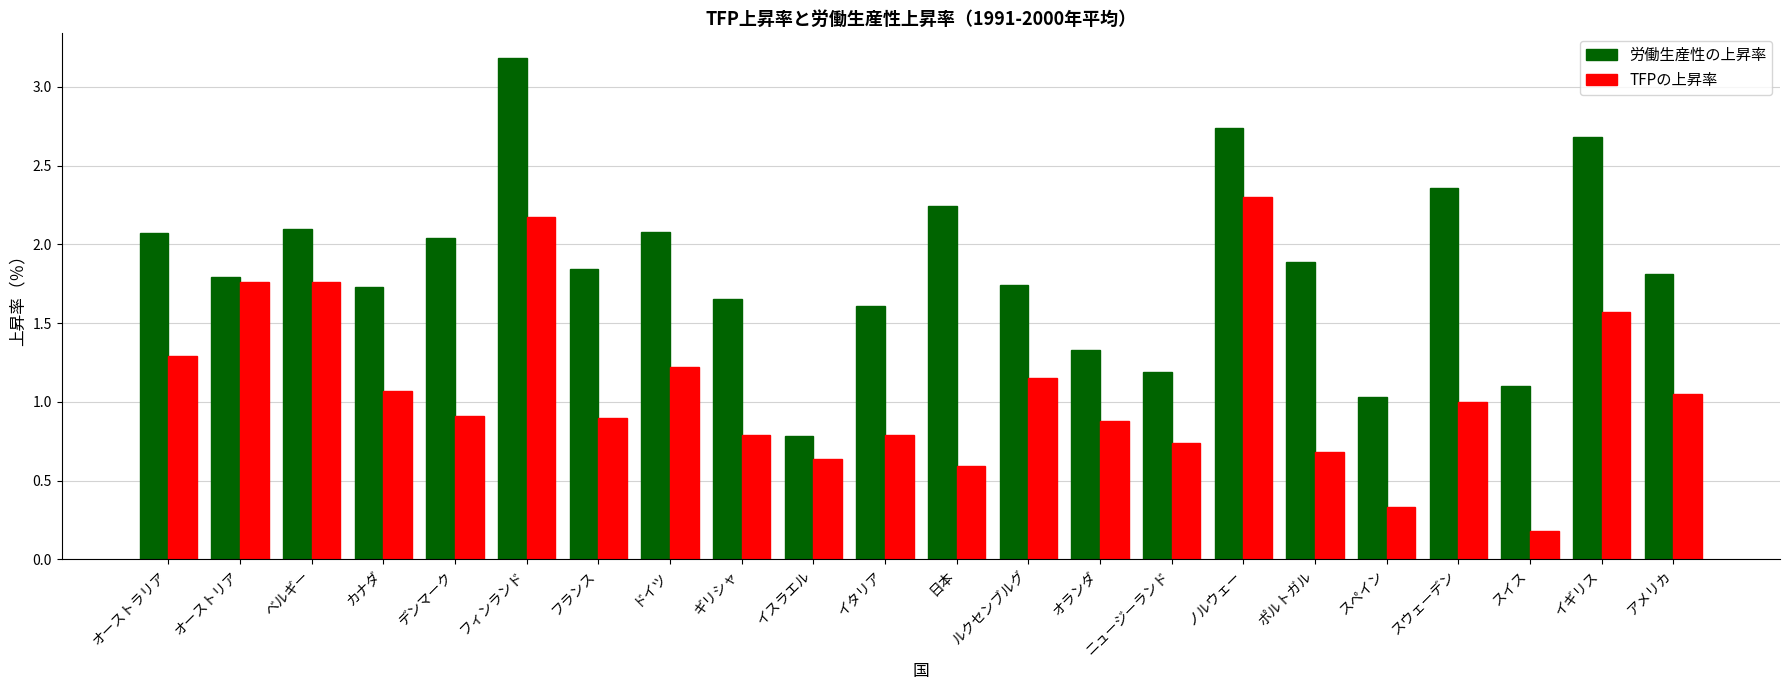

Which series has the largest range (max minus min)?

労働生産性の上昇率